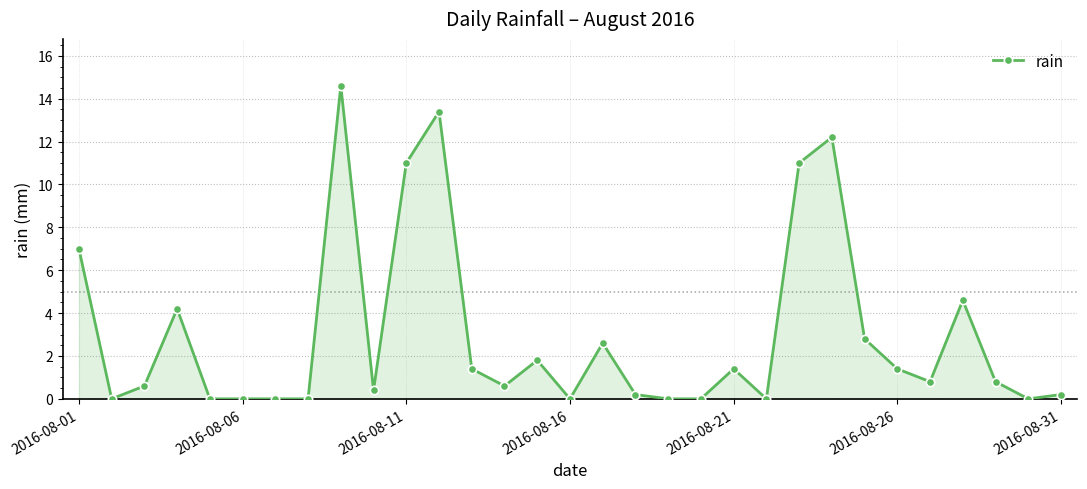

What is the value of the 1st point from the left?

7.0